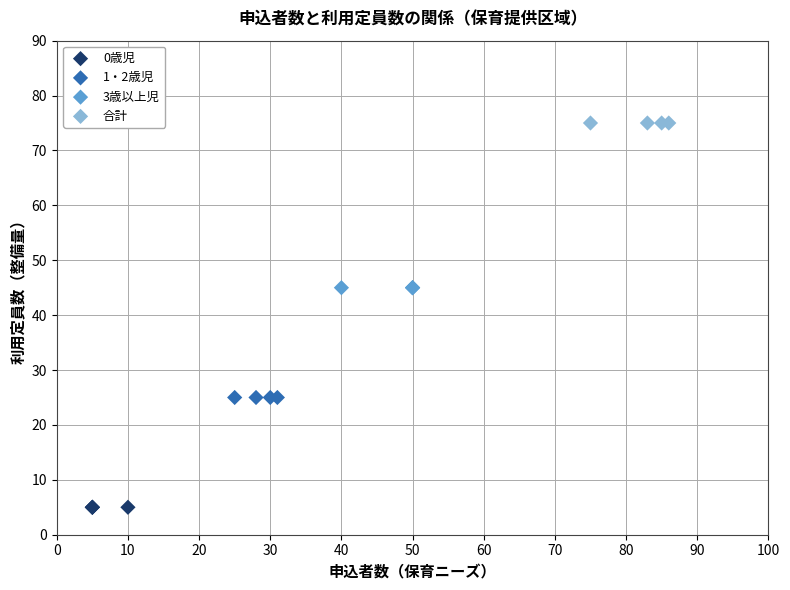

Which series reaches the maximum Y coordinate?

合計